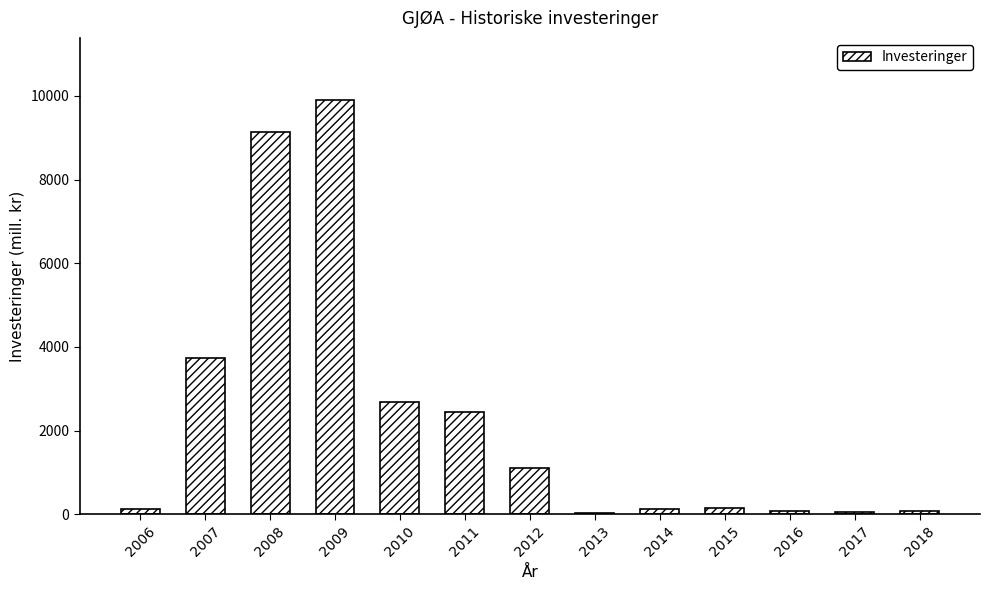

How many series are shown in this chart?

1